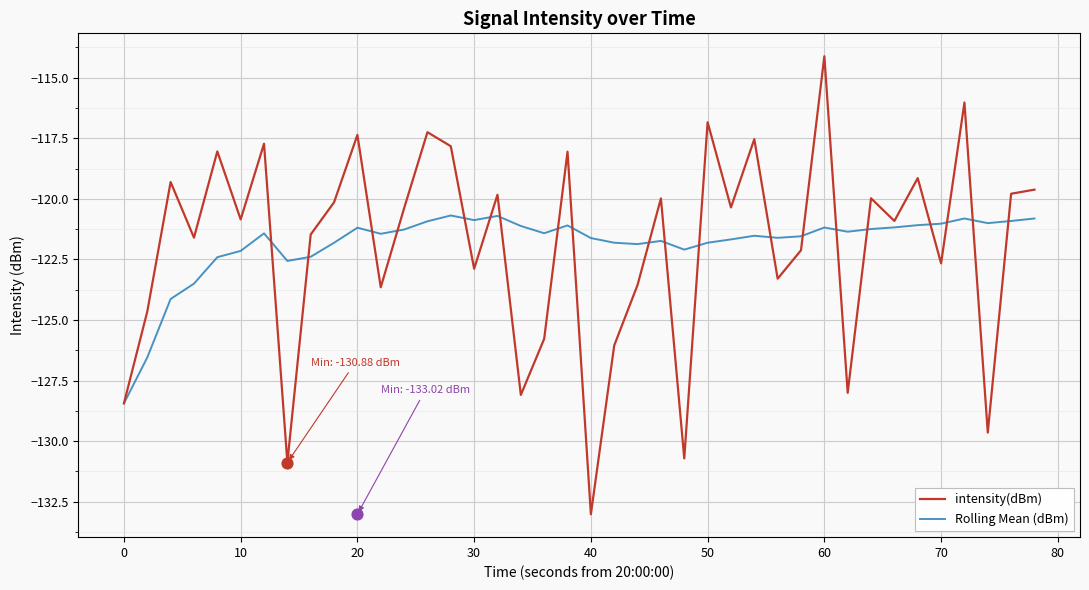

What is the maximum value for intensity(dBm)?

-114.1